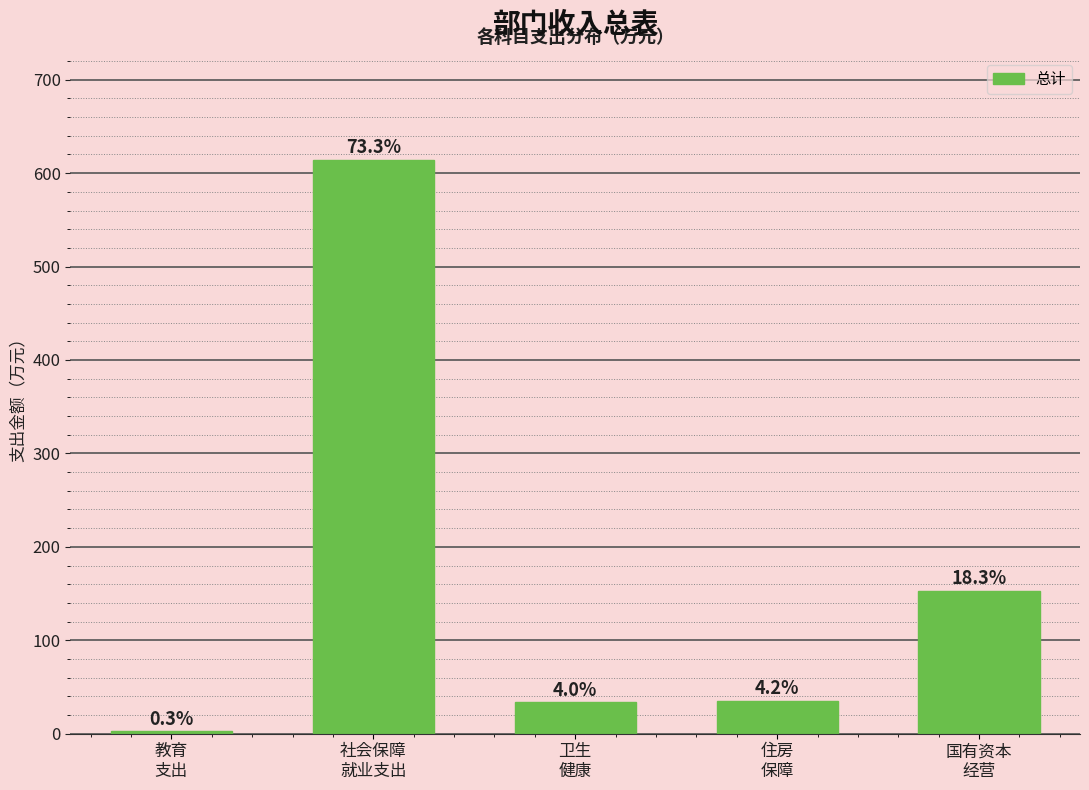

How many bars are there in total?

5